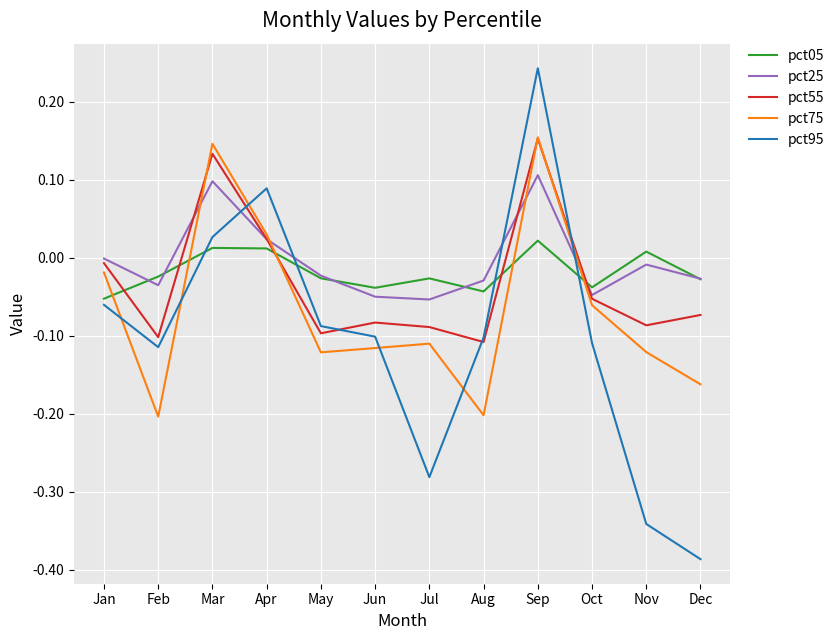

Which series changed the most between Jun and Sep?

pct95